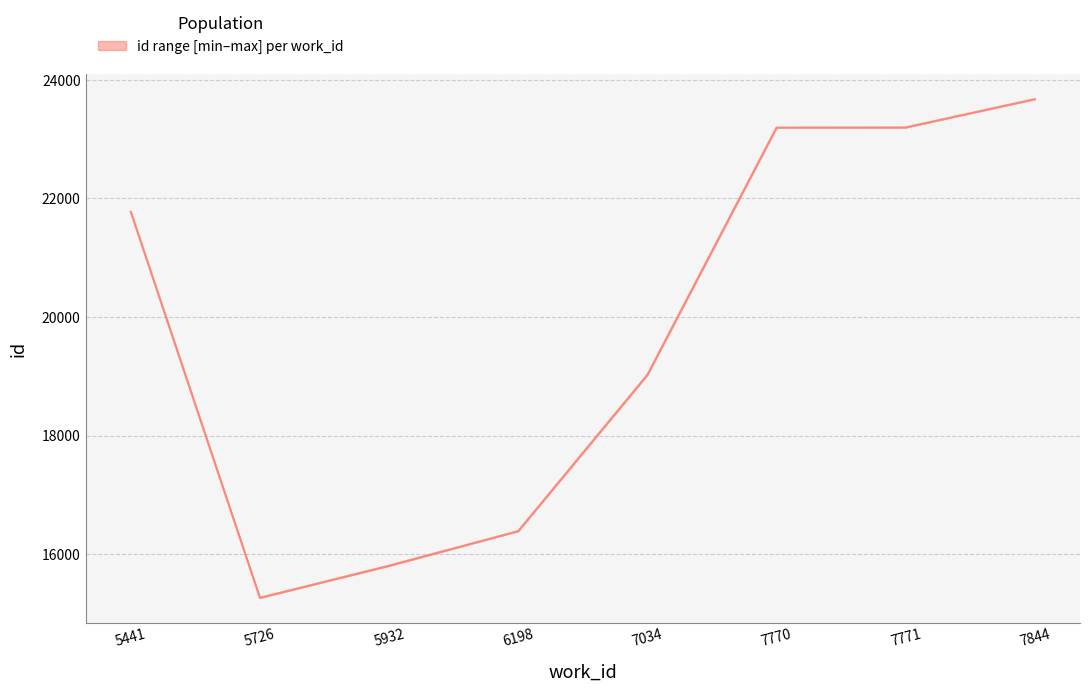

Reading right to left, extract all data points from this chart.

23675.0	23197.0	23194.0	19023.5	16388.0	15804.5	15263.0	21775.0